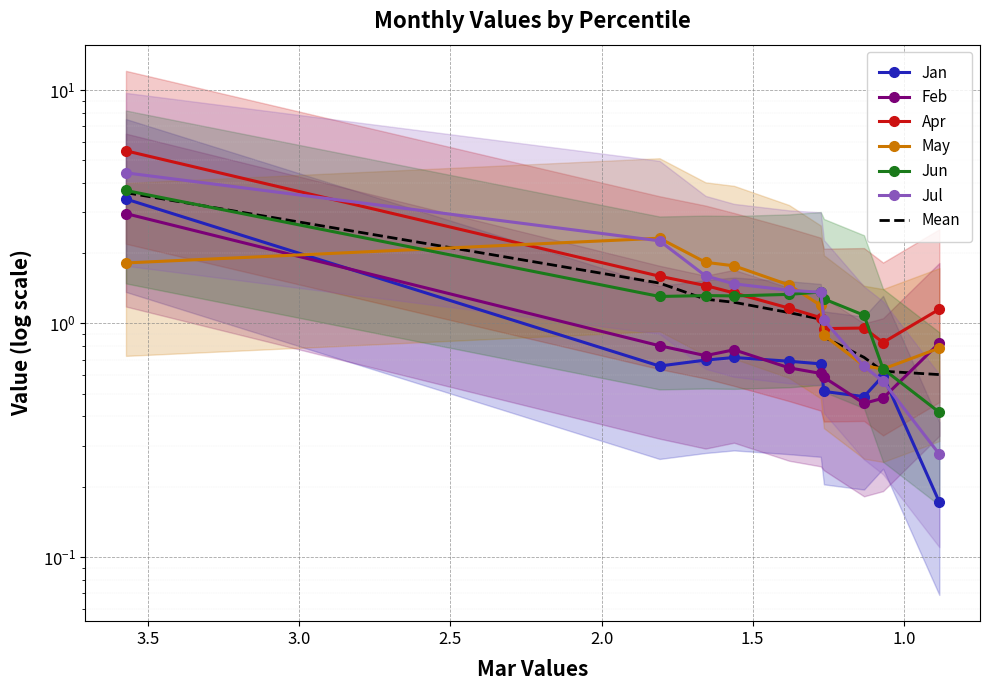

What is the sum of all Jul values?

15.0